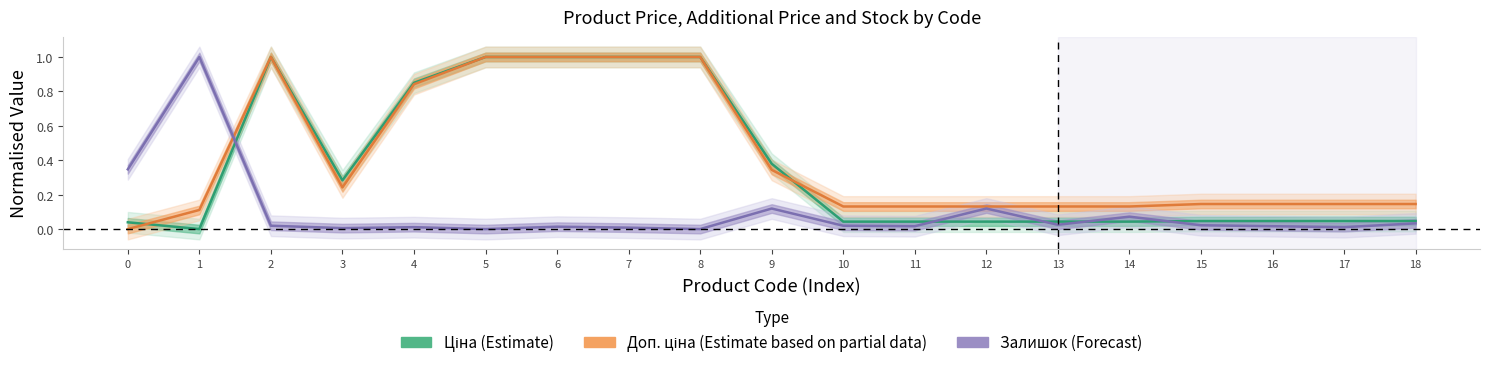

At 0, list the series in order from largest to smallest.

Залишок (Forecast), Ціна (Estimate), Доп. ціна (Partial)